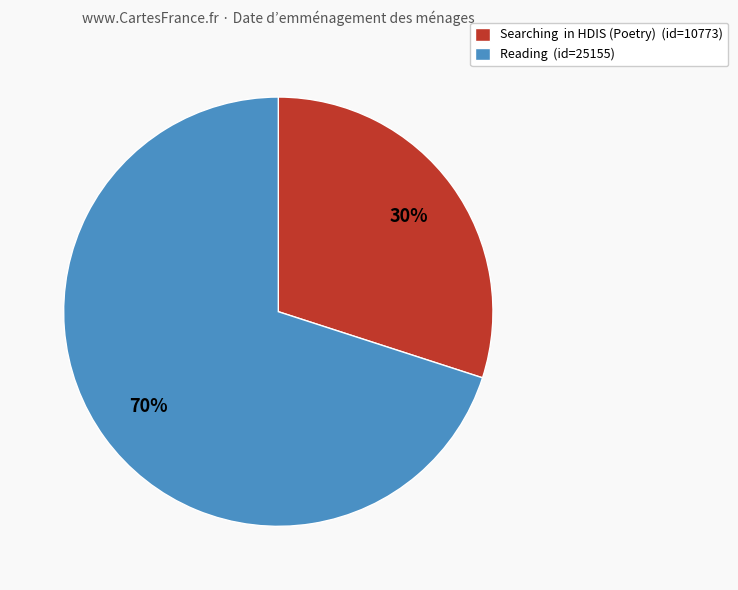

Which category has the biggest portion of the pie?

Reading